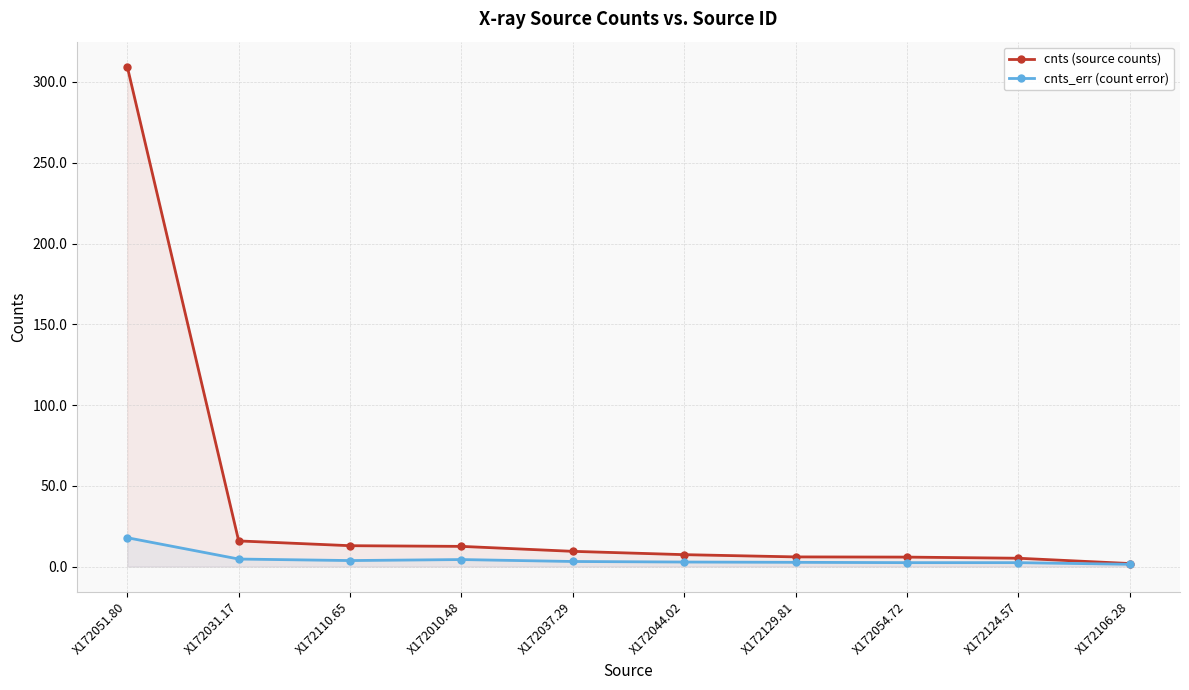

Count the number of categories in the chart.

10